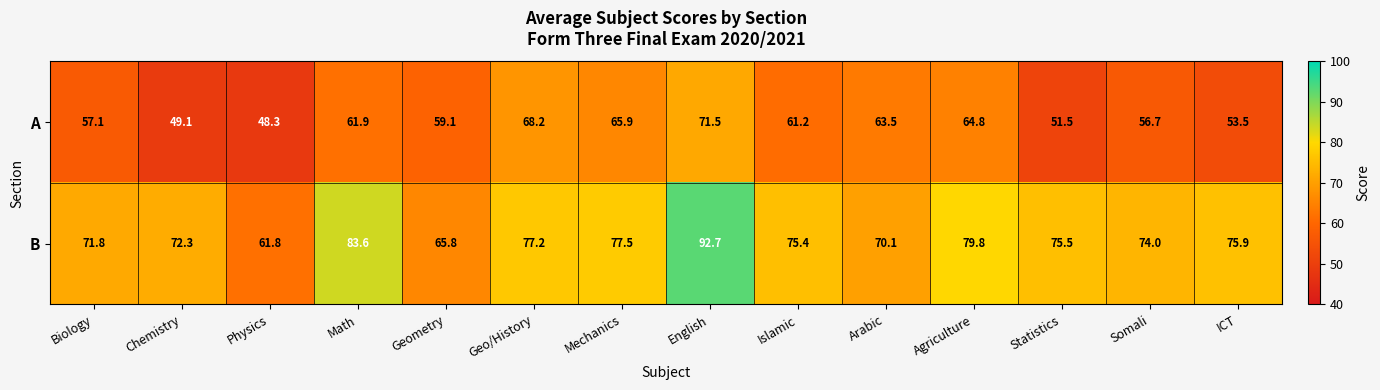

The B series shows 26.2 at Arabic. True or false?

False